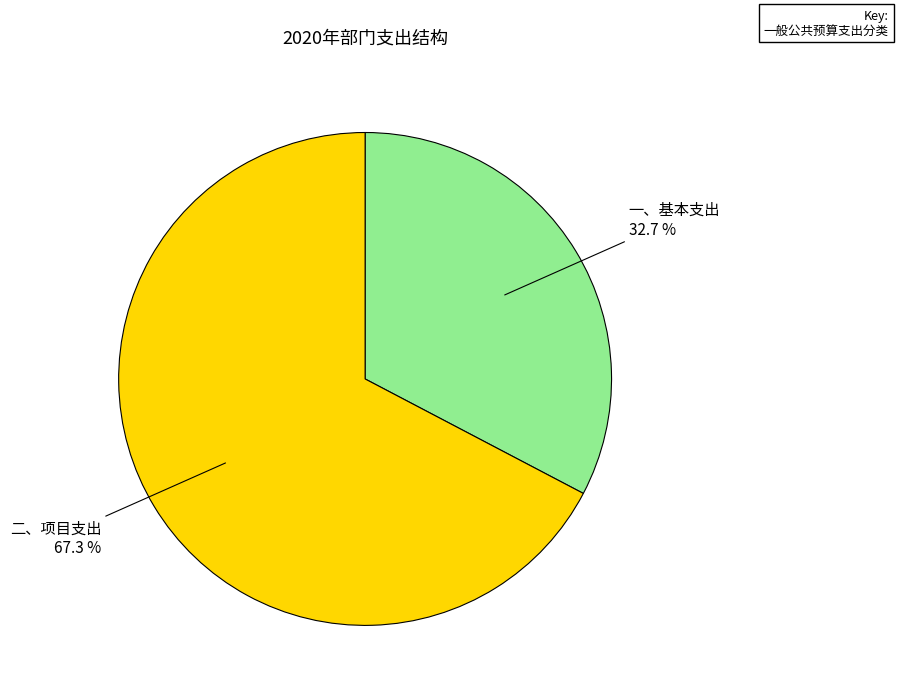

To the nearest percent, what is the difference between the largest and smallest slice percentages?

35%